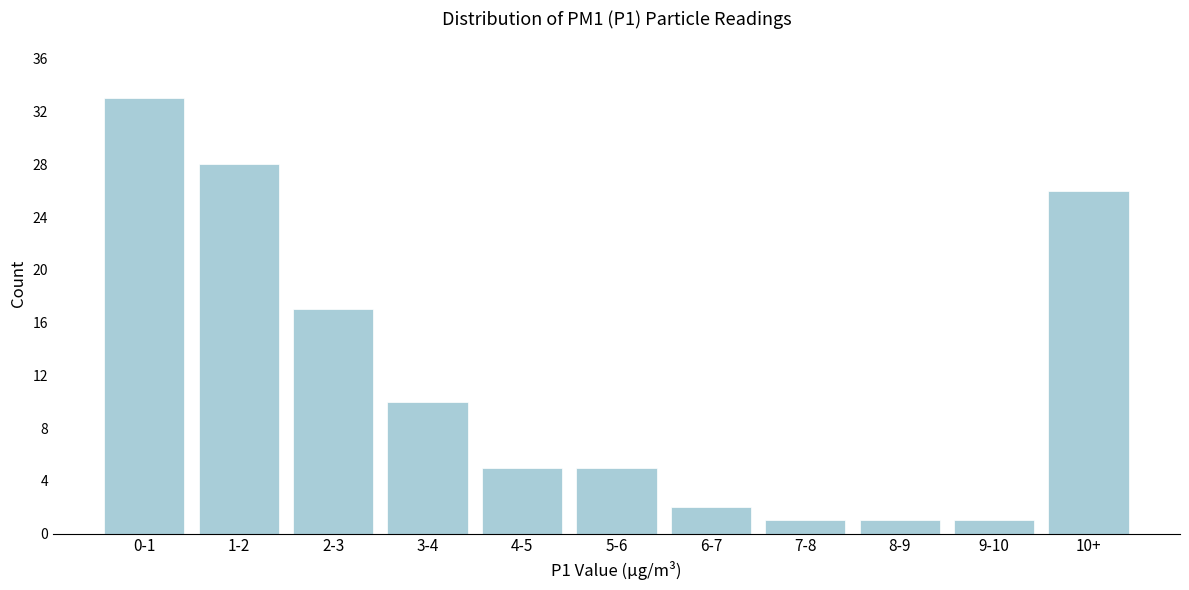

Reading right to left, list all the values displayed in this chart.

26	1	1	1	2	5	5	10	17	28	33